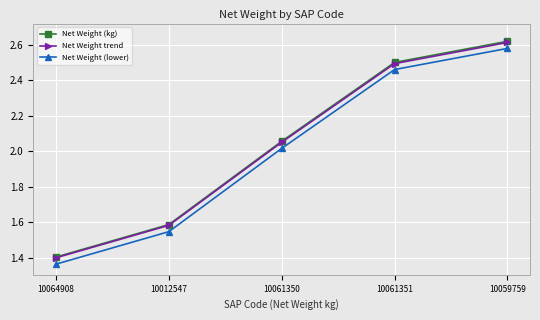

True or false: Net Weight trend and Net Weight (lower) cross at least once.

False